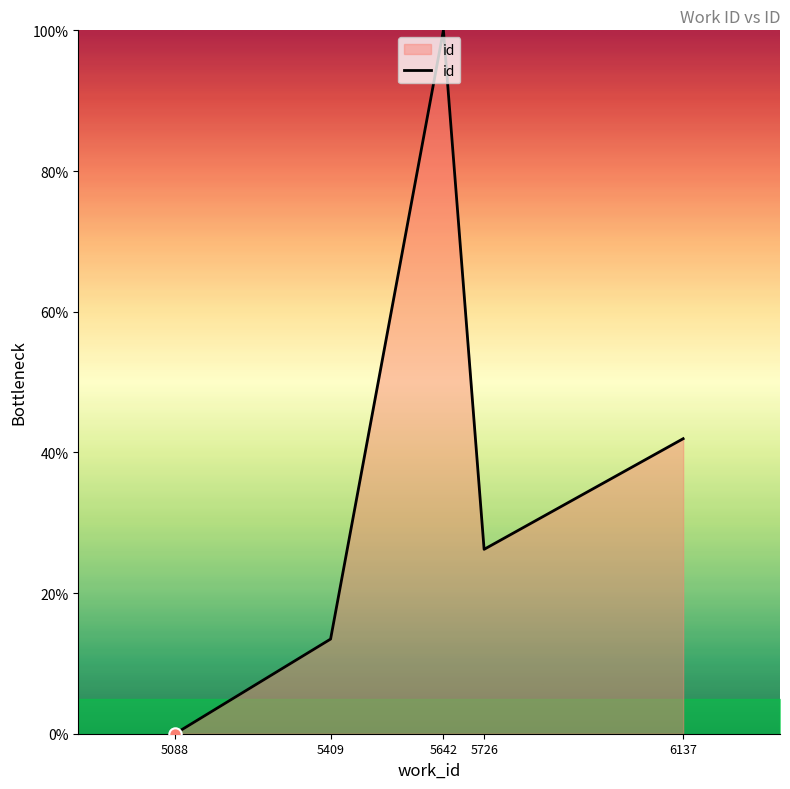

What is the change in value from 5409 to 5642?

+86.5